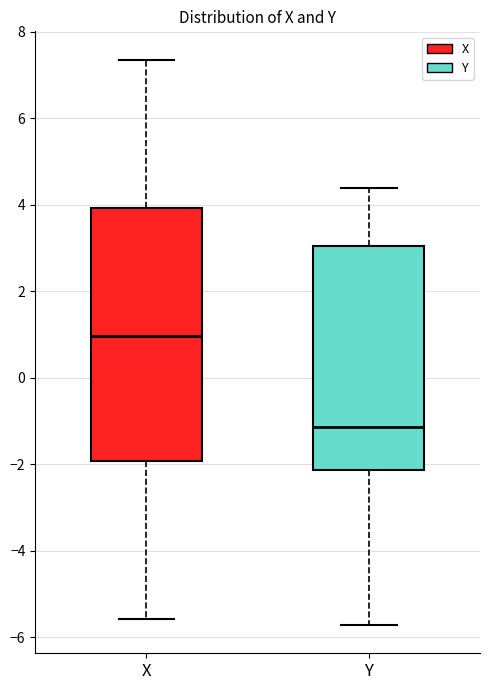

Reading left to right, read every box against the y-axis: the position of its median line, the range the box covers, and the ends of its whiskers. The values are not printed on the chart, so give them approximately, as read against the axis.

X: median 1.0, box -2.0 to 4.0, whiskers -5.6 to 7.4
Y: median -1.2, box -2.2 to 3.0, whiskers -5.8 to 4.4